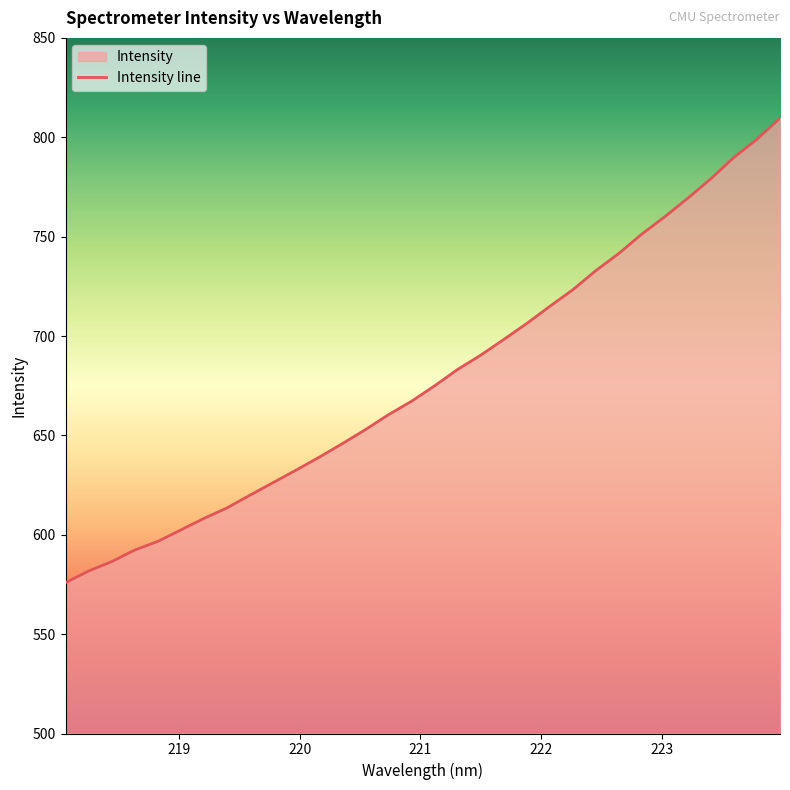

Reading left to right, list all the values displayed in this chart.

575.9	581.7	586.5	592.3	596.7	602.4	608.2	613.5	619.9	626.3	632.5	639.0	645.8	652.9	660.4	667.1	674.9	683.2	690.3	698.2	706.3	714.9	723.3	732.9	741.5	751.3	760.1	769.4	779.2	789.9	799.0	809.6